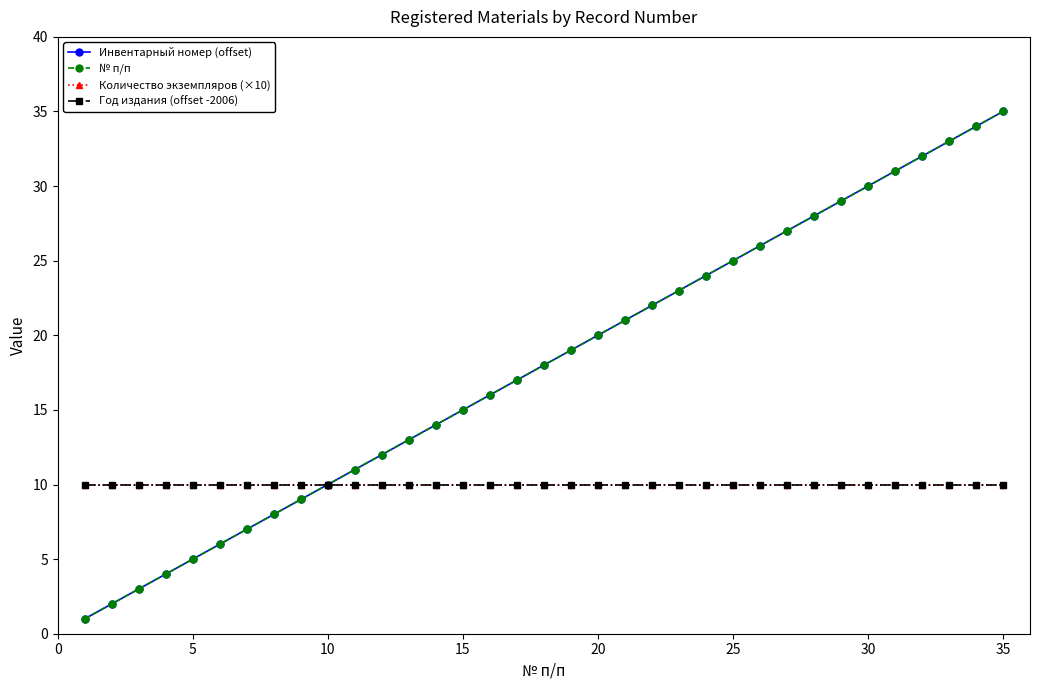

What is the value of the Инвентарный номер (offset) point at the 34th from the left?

34